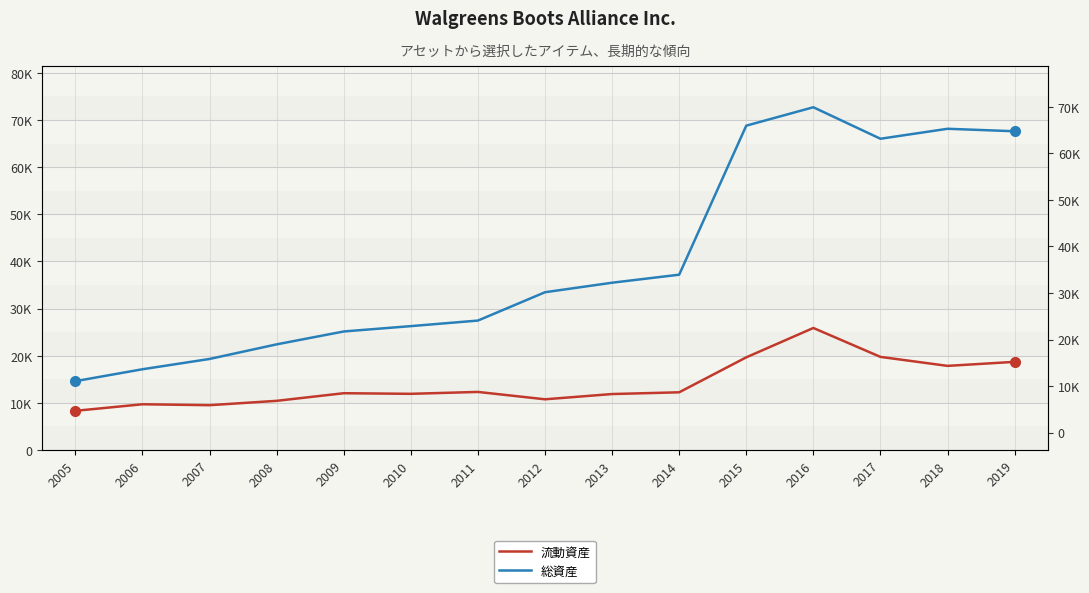

What are all the series names shown in the legend?

流動資産, 総資産